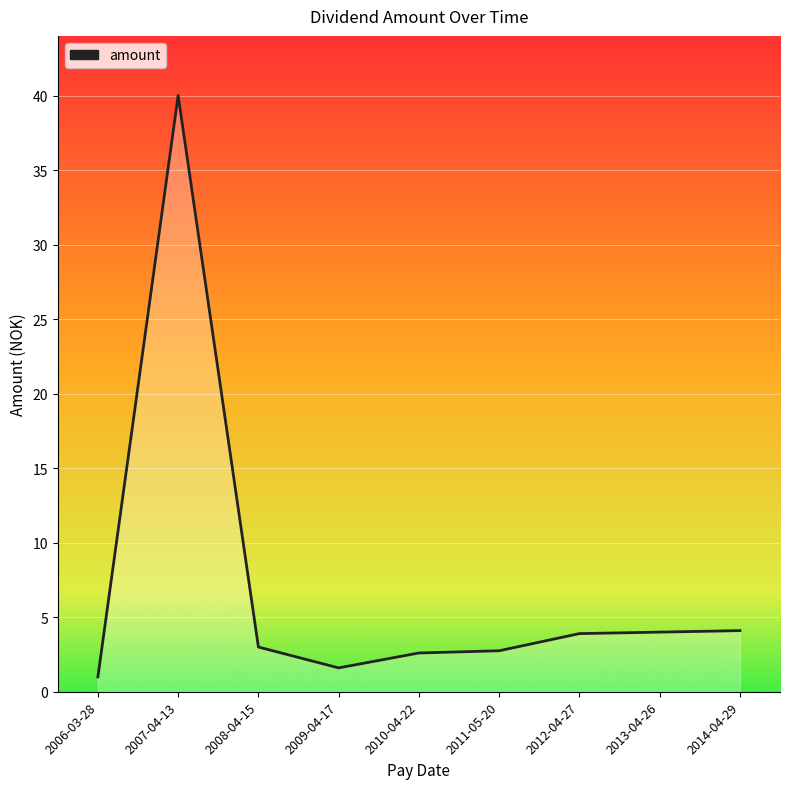

Read the value at 2010-04-22.

2.6